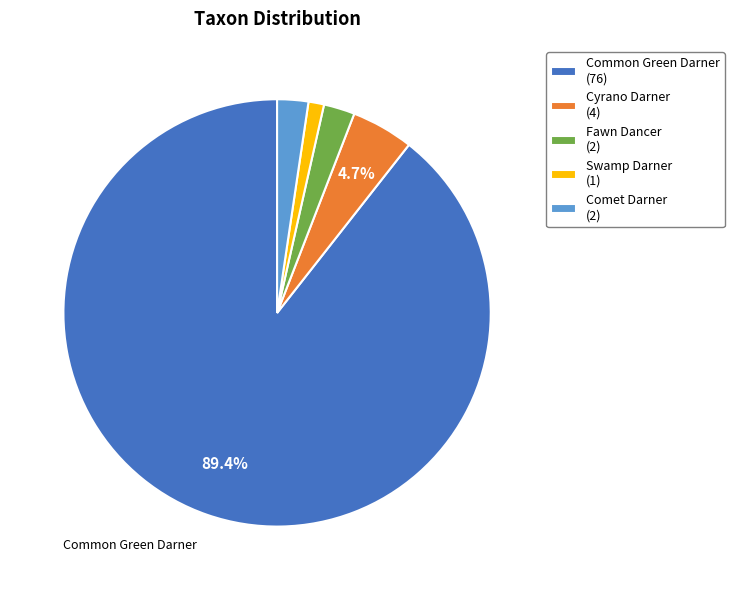

Which slice is the largest?

Common Green Darner